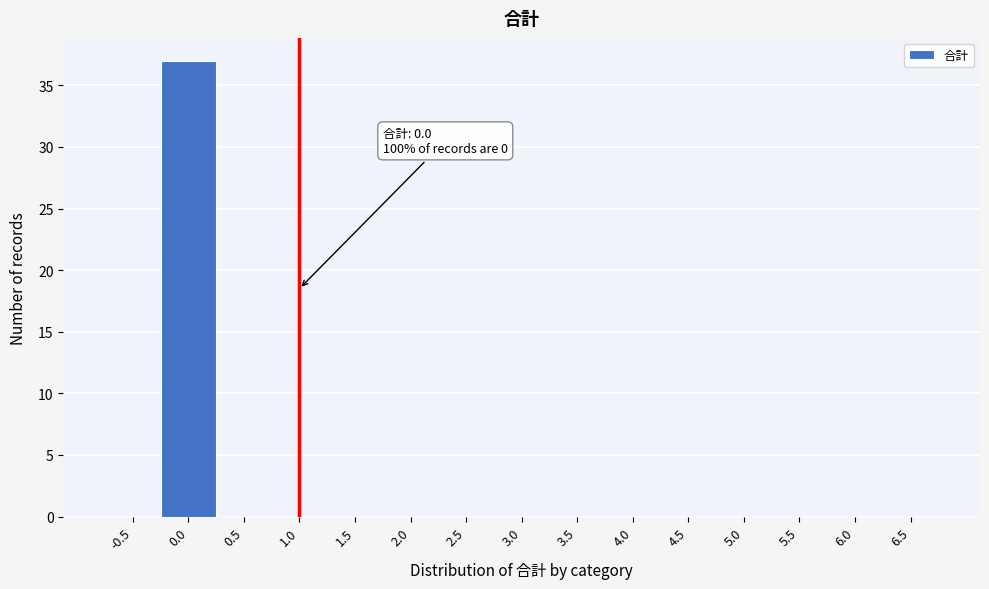

Reading right to left, what are all the values shown in this chart?

6.5=0	6.0=0	5.5=0	5.0=0	4.5=0	4.0=0	3.5=0	3.0=0	2.5=0	2.0=0	1.5=0	1.0=0	0.5=0	0.0=37	-0.5=0